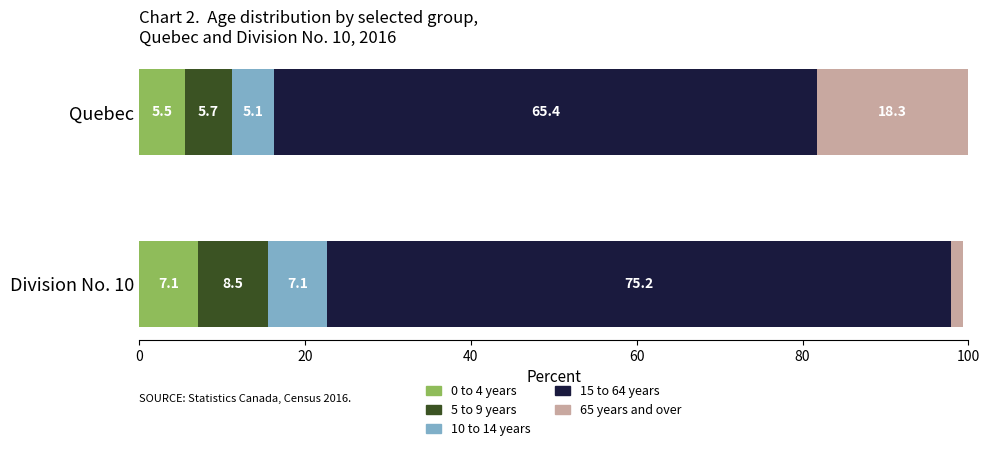

What is the minimum value for 0 to 4 years?

5.5